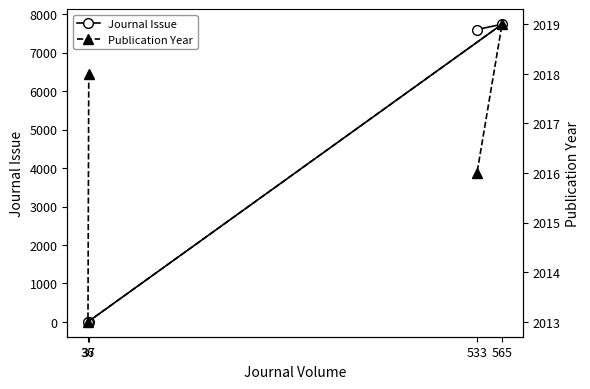

In Publication Year, how many points are lower than both neighbors (excluding endpoints)?

1